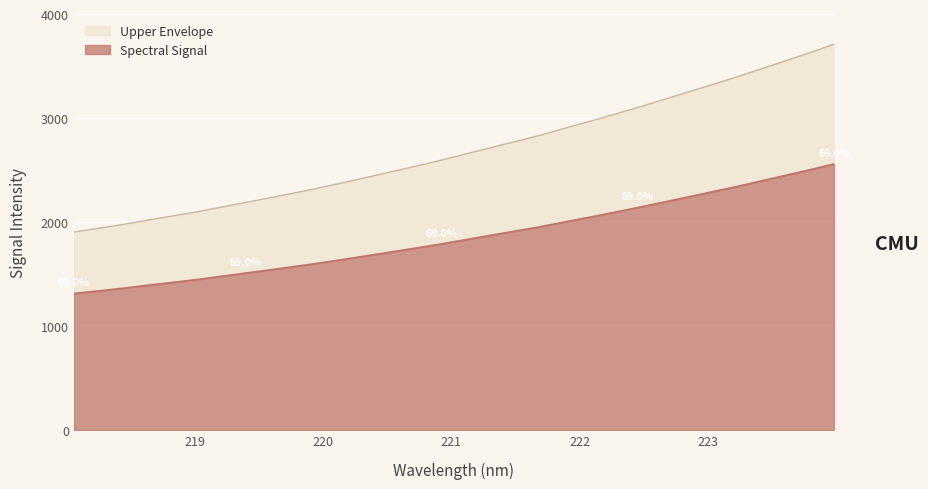

How many lines are shown in the chart?

2